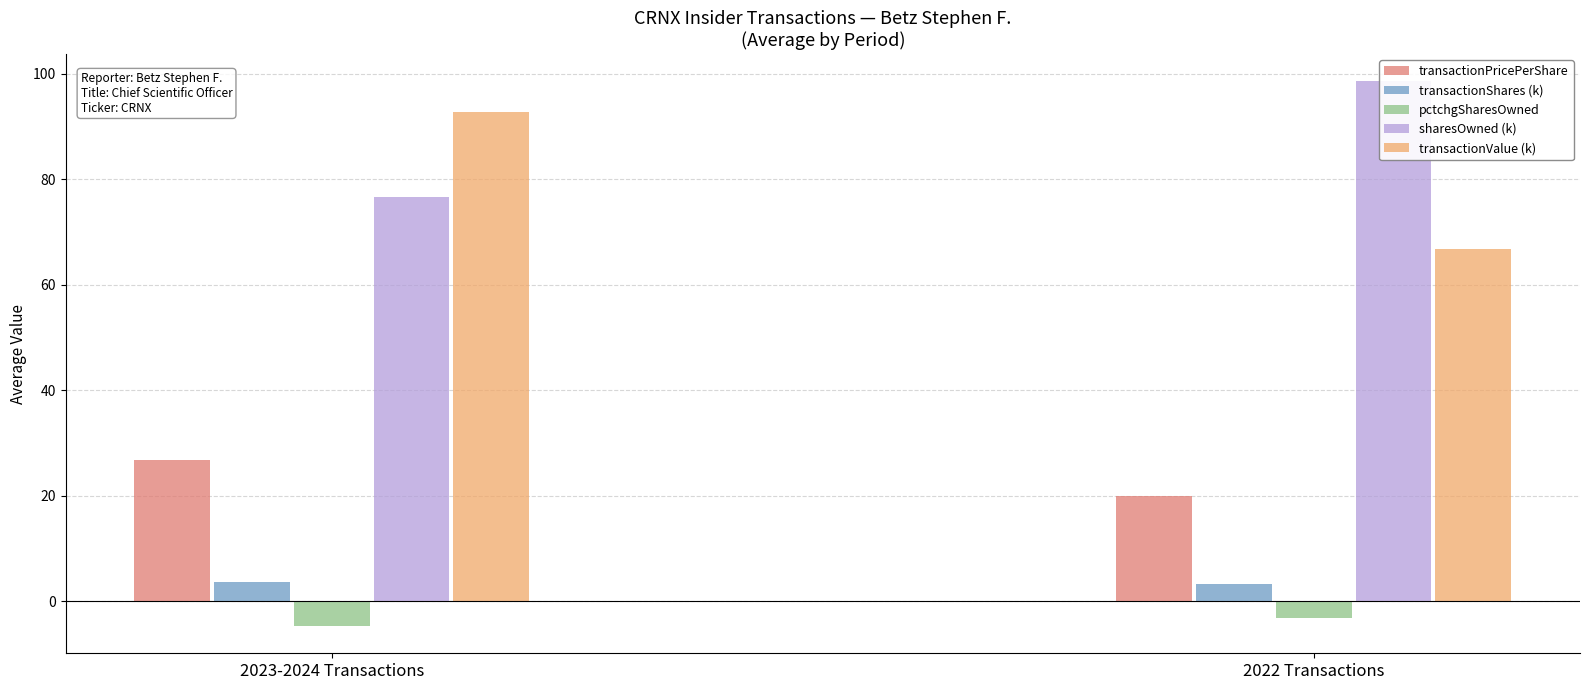

Does the chart contain any negative values?

Yes